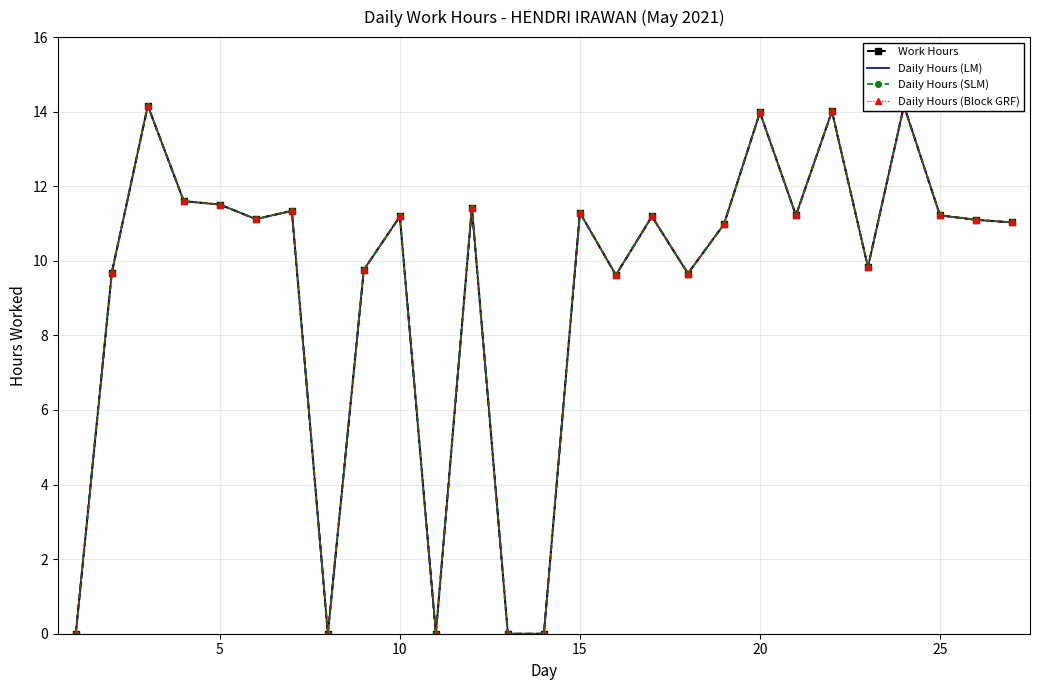

Which series has the largest total across all categories?

Work Hours